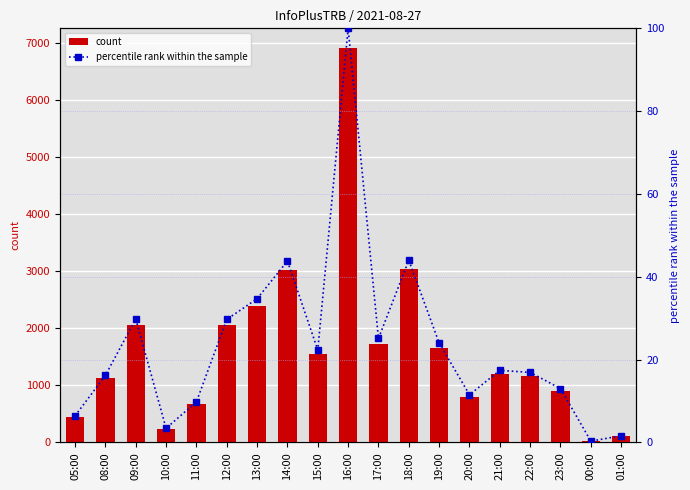

Which series has the widest spread of values?

count